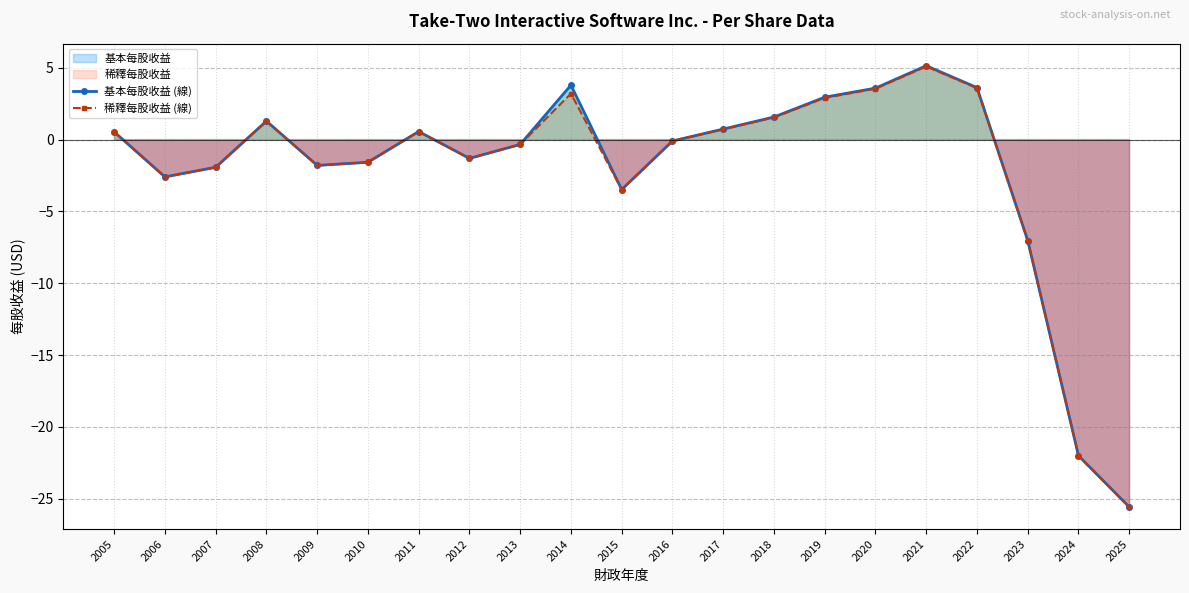

How many values in 稀釋每股收益 (線) are below zero?

11